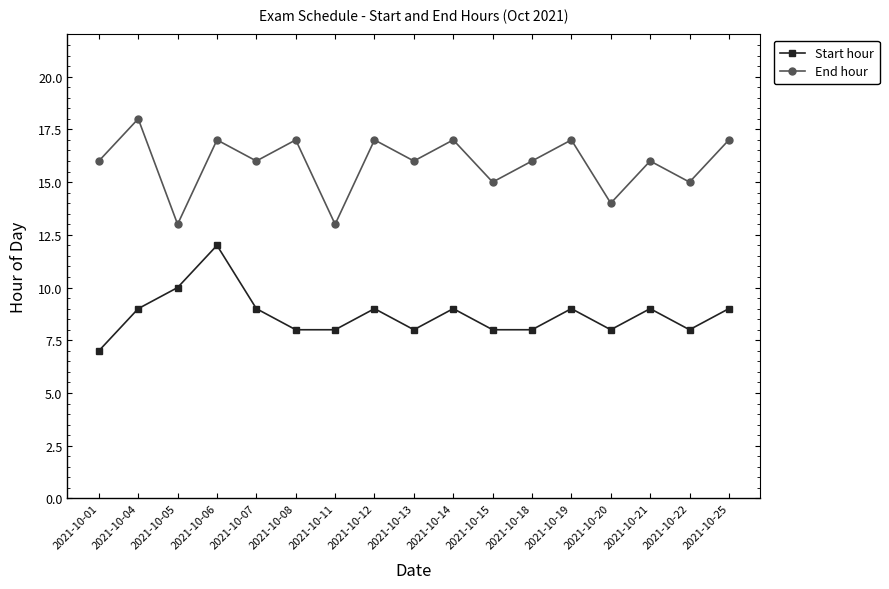

What is the sum of the End hour values at 2021-10-20 and 2021-10-13?

30